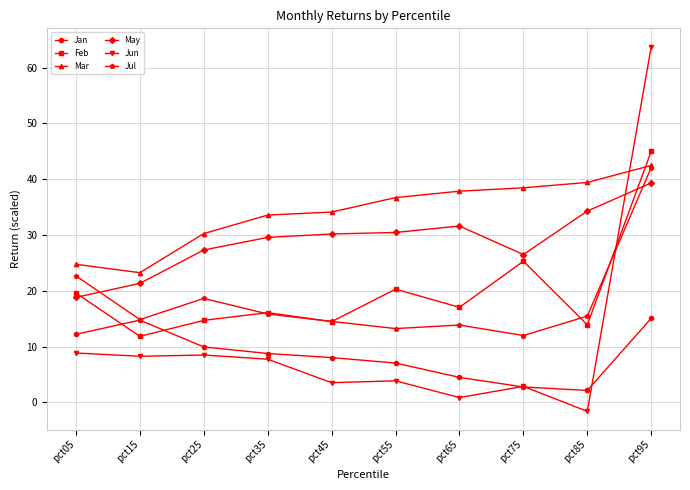

The value of Mar at pct85 is 39.4. True or false?

True